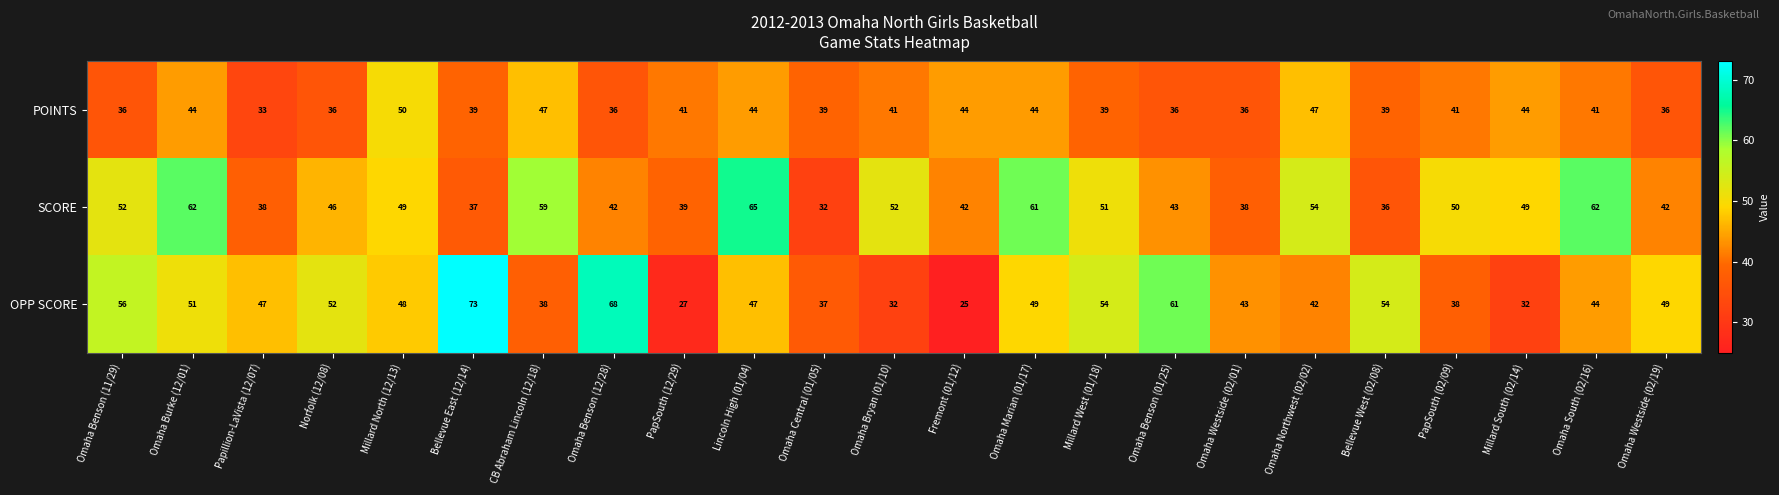

What is the difference between the second highest and second lowest values in the OPP SCORE series?

41